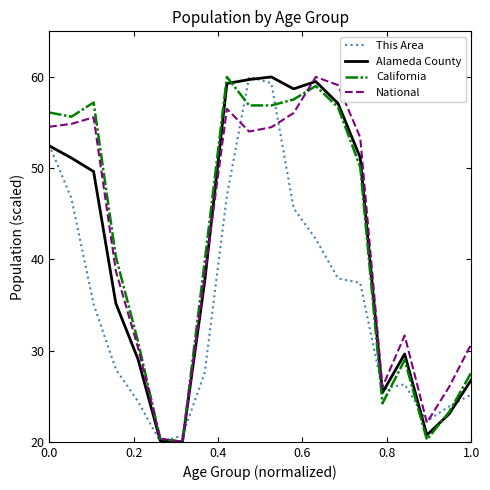

What is the smallest value displayed?

20.0